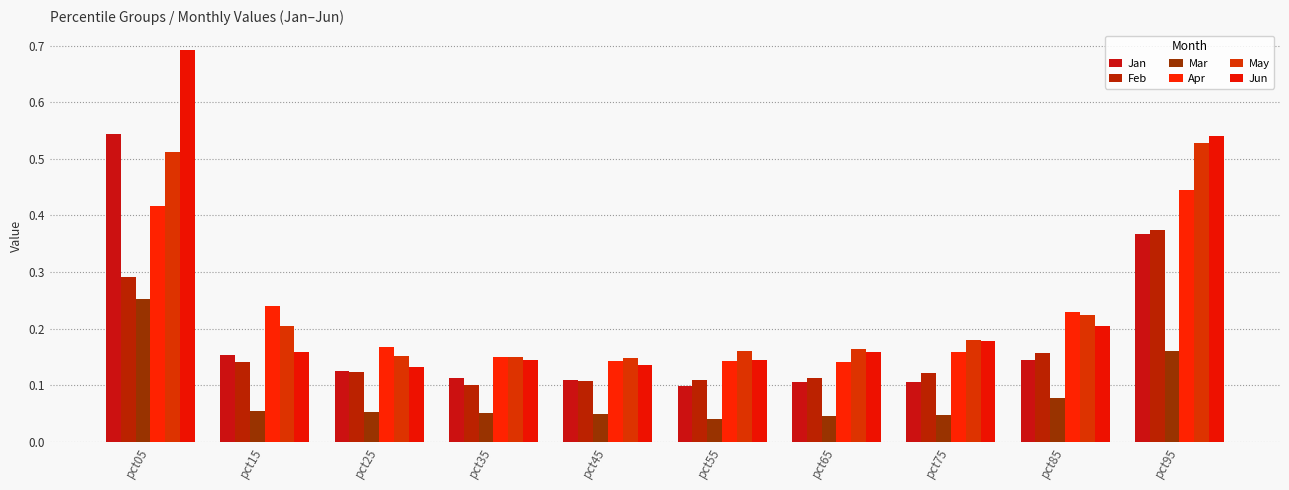

What is the difference between the second highest and minimum values in the Mar series?

0.1